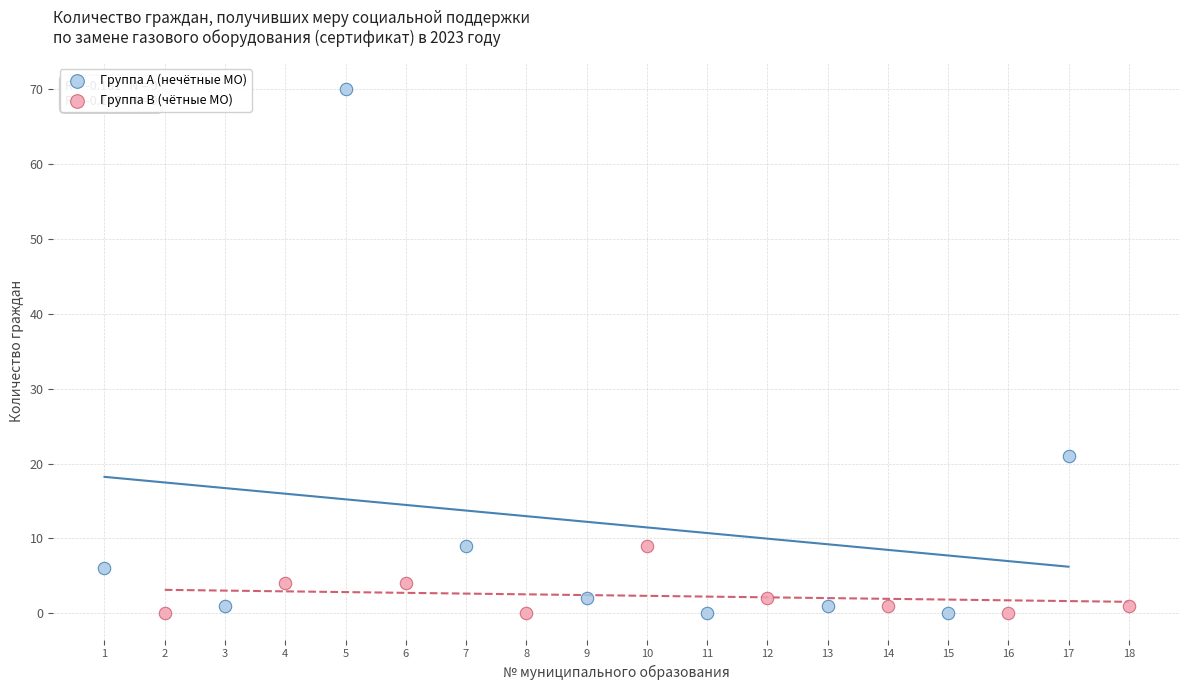

Which series has the widest spread of Y values?

Группа A (нечётные МО)